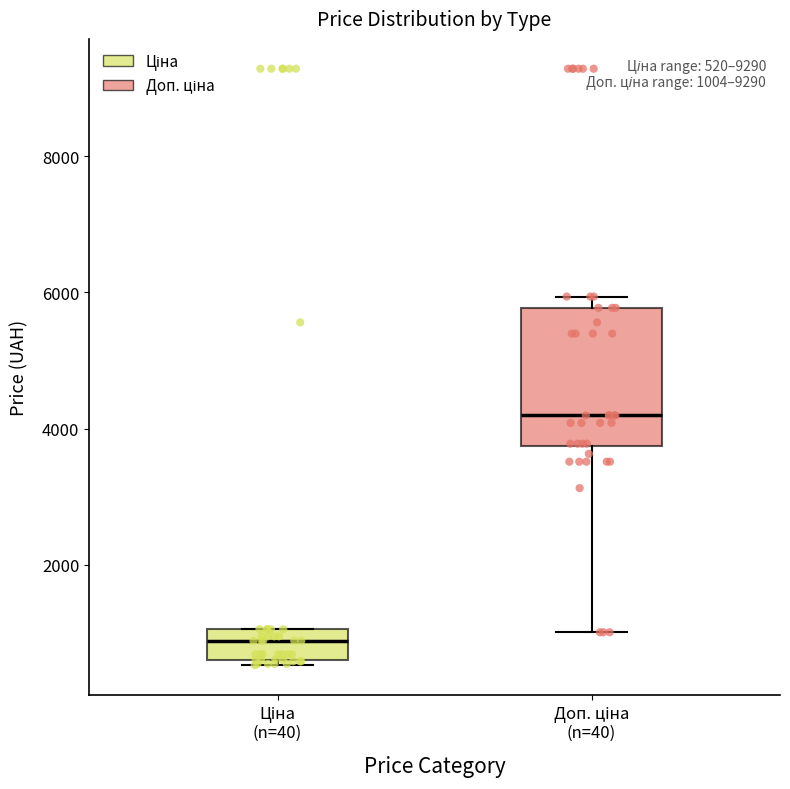

Which box's median line is the lowest?

Ціна (n=40)